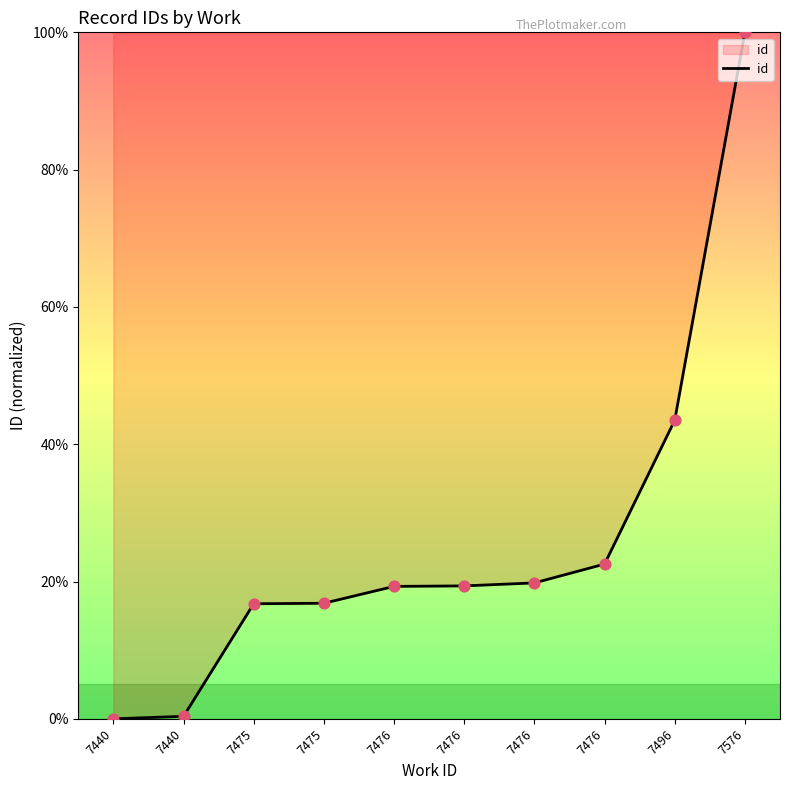

Between 7440 and 7475, which is larger?

7475